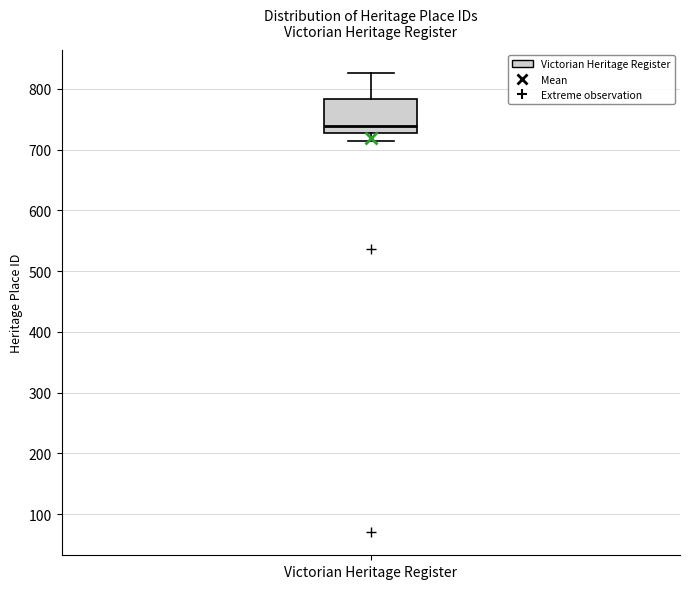

Where does the upper whisker of the box for Victorian Heritage Register end on the y-axis? The values are not printed on the chart, so give them approximately, as read against the axis.

830